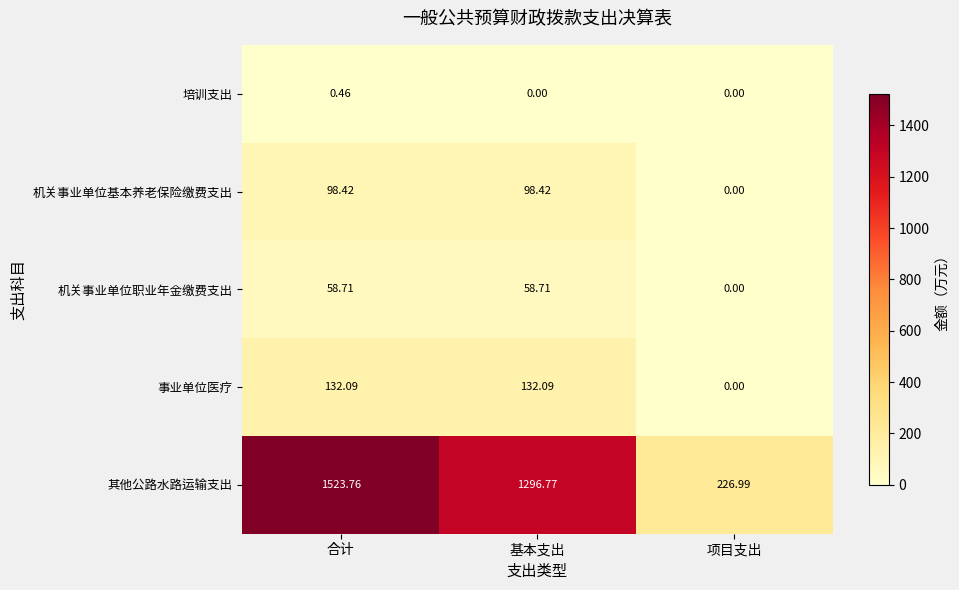

Which label corresponds to the largest value in the chart?

合计